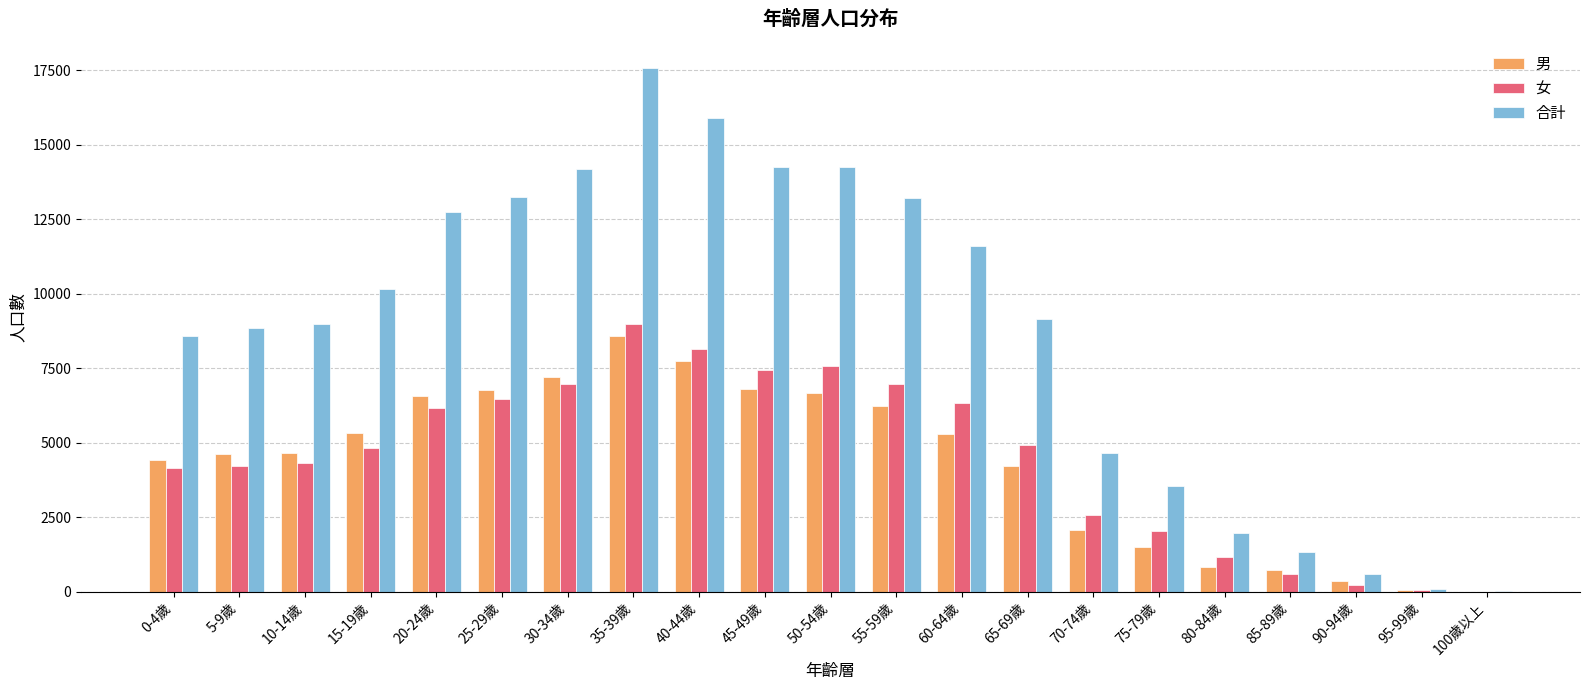

Is the value of 合計 at 55-59歲 greater than the value of 女 at 100歲以上?

Yes